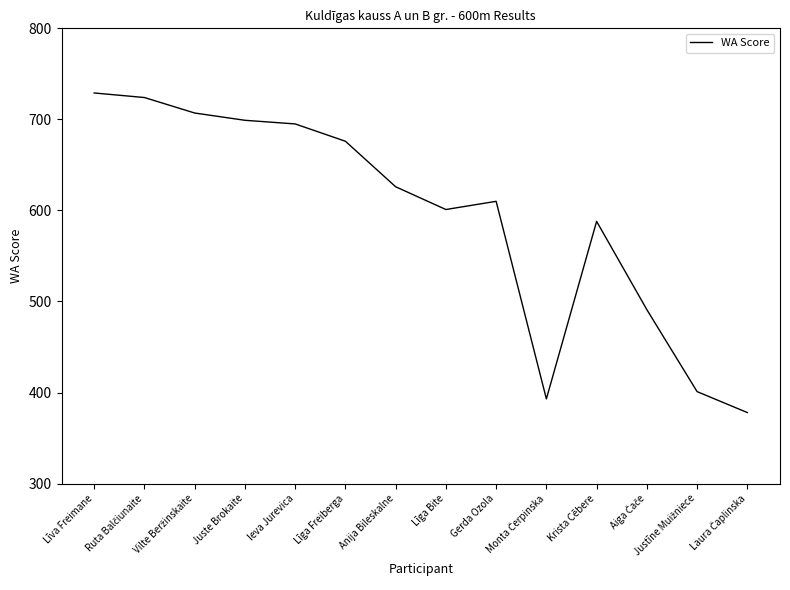

Where is the data nearest to the value 553?

Krista Cēbere